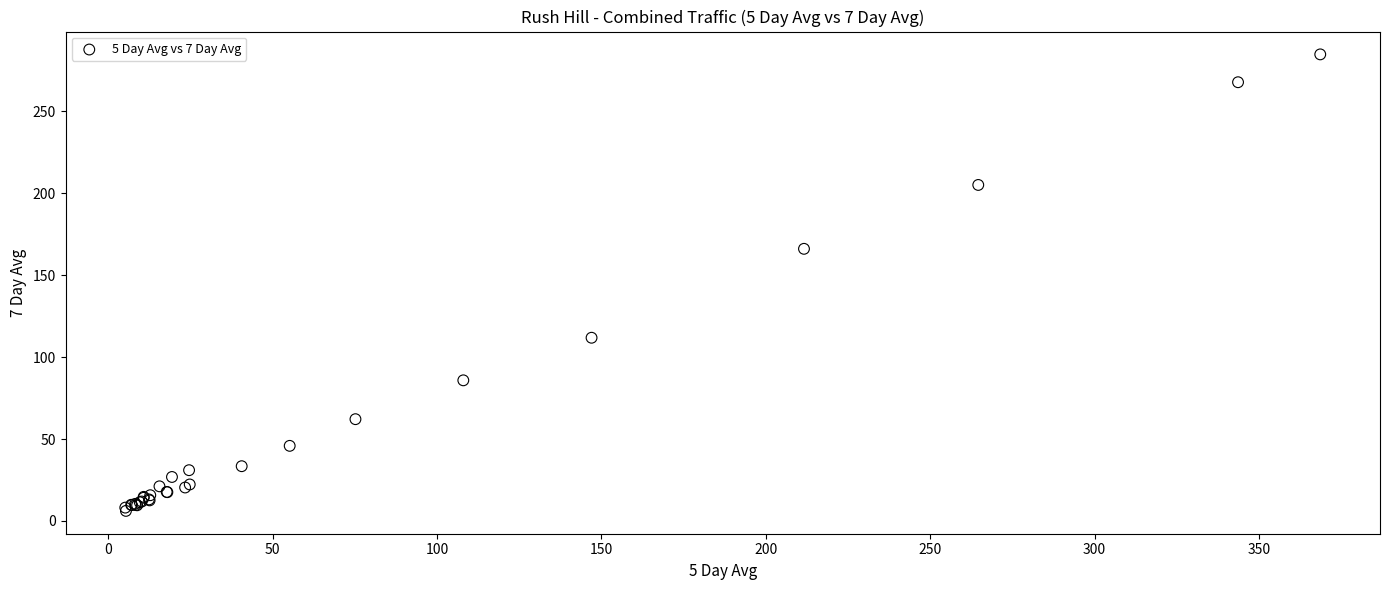

What Y value in the scatter plot is closest to 145?

166.1